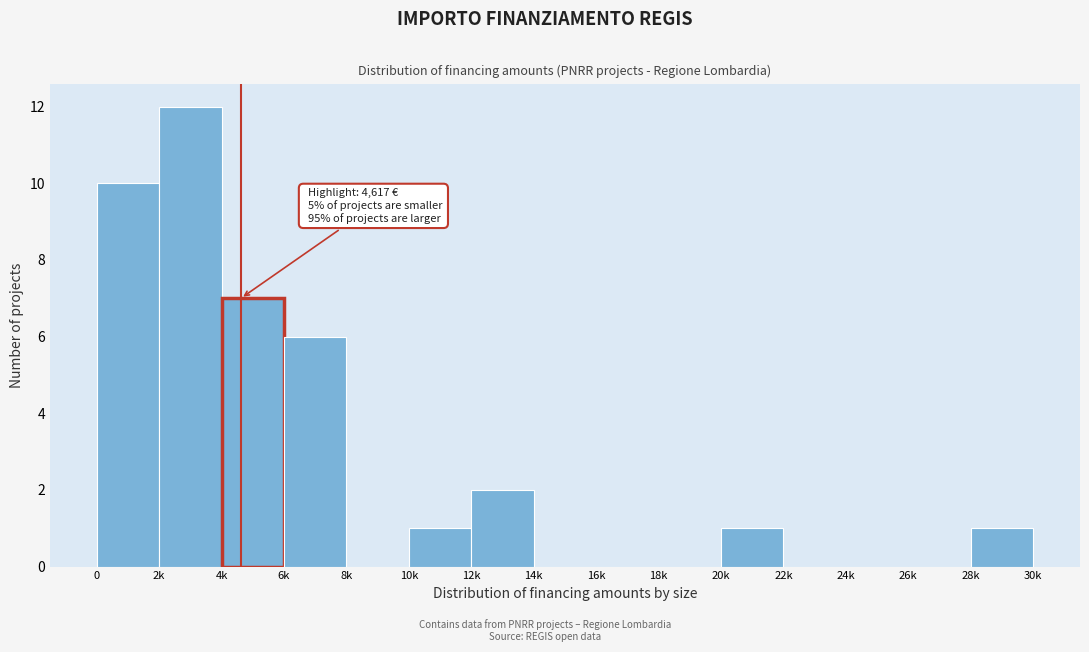

Reading right to left, extract all data points from this chart.

28k=1	26k=0	24k=0	22k=0	20k=1	18k=0	16k=0	14k=0	12k=2	10k=1	8k=0	6k=6	4k=7	2k=12	0=10